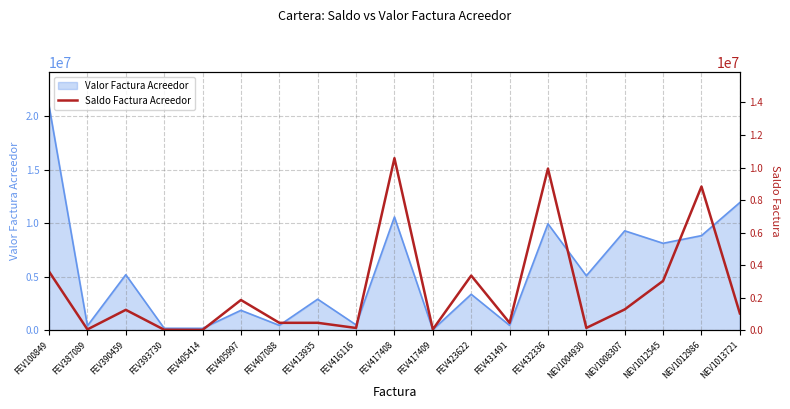

The value of Valor Factura Acreedor at FEV417408 is 10575003. True or false?

True